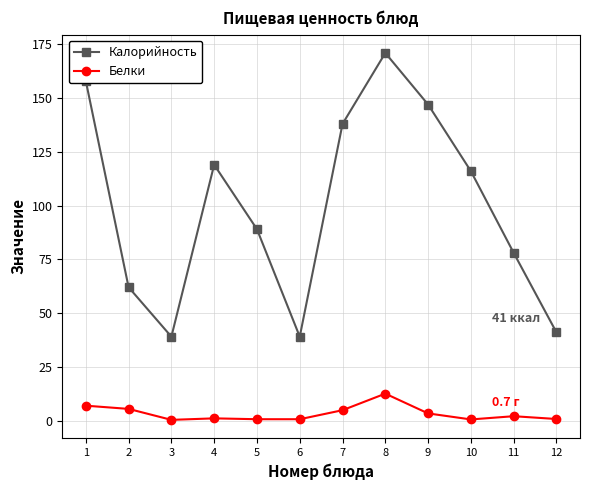

Rank the series by their maximum value, from highest to lowest.

Калорийность, Белки